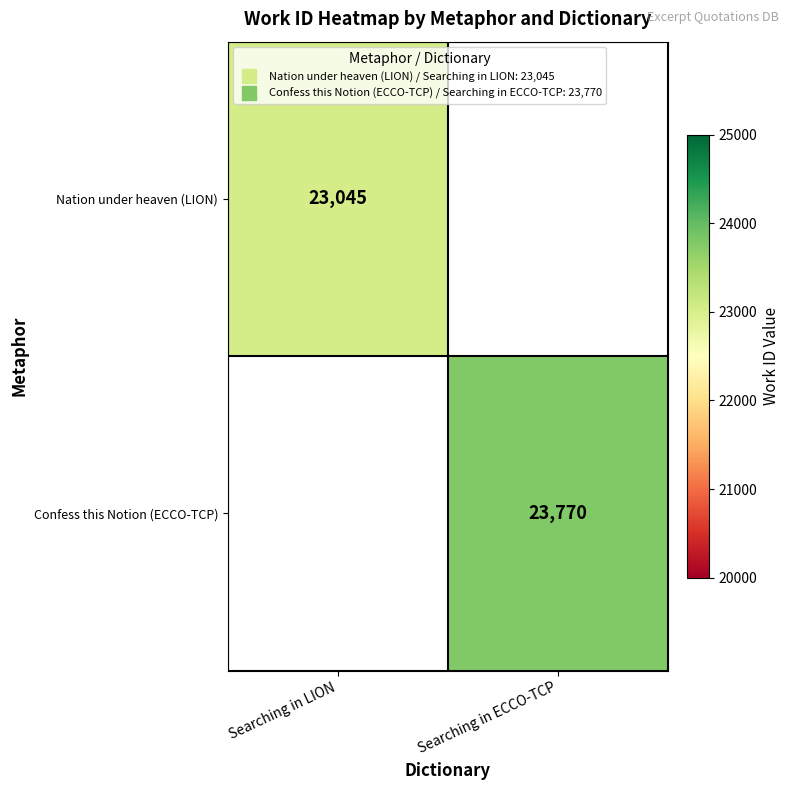

Rank the series at Searching in LION from lowest to highest value.

Nation under heaven (LION), Confess this Notion (ECCO-TCP)